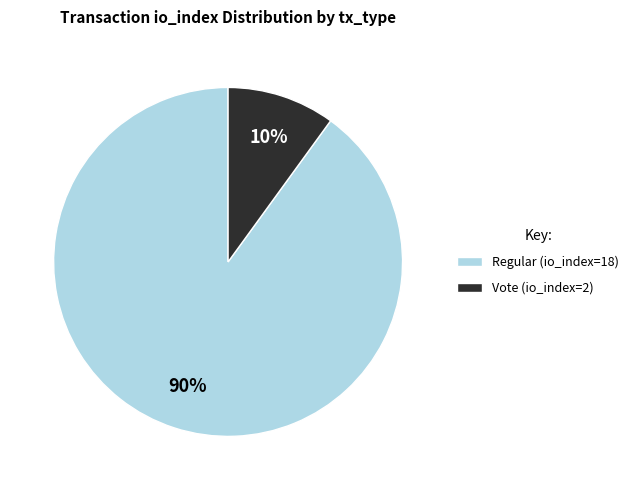

Between Vote (io_index=2) and Regular (io_index=18), which is larger?

Regular (io_index=18)